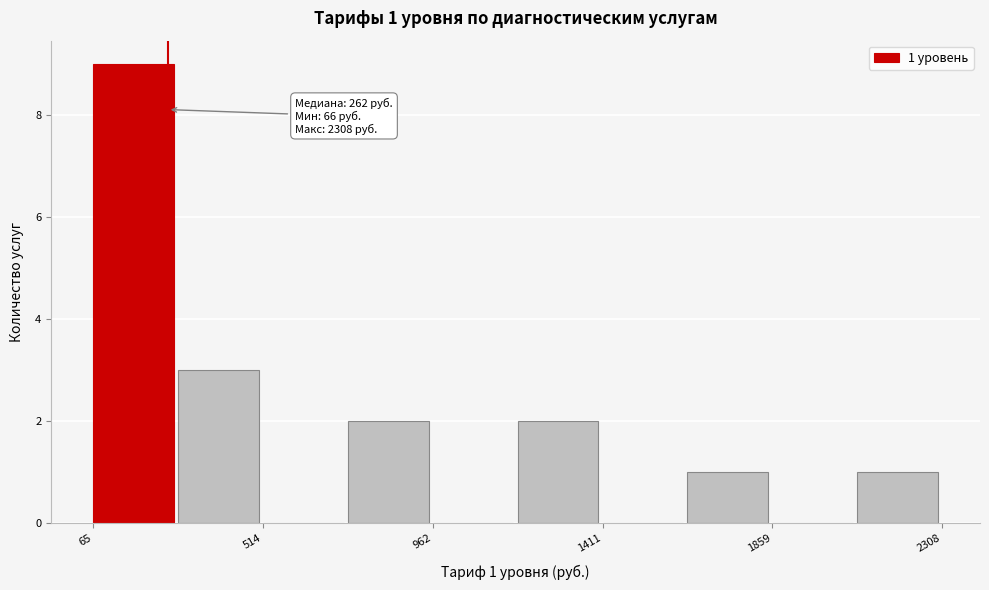

Over which range of the x-axis is the bar tallest?

50 to 300